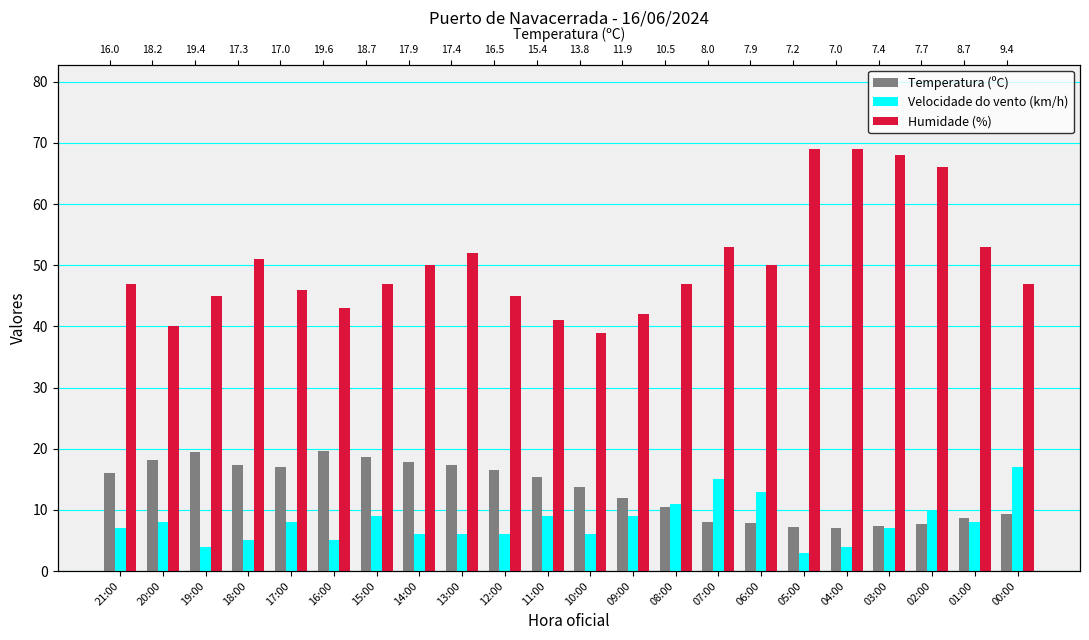

Reading right to left, extract all data points from this chart.

Temperatura (ºC): 00:00=9.4	01:00=8.7	02:00=7.7	03:00=7.4	04:00=7.0	05:00=7.2	06:00=7.9	07:00=8.0	08:00=10.5	09:00=11.9	10:00=13.8	11:00=15.4	12:00=16.5	13:00=17.4	14:00=17.9	15:00=18.7	16:00=19.6	17:00=17.0	18:00=17.3	19:00=19.4	20:00=18.2	21:00=16.0
Velocidade do vento (km/h): 00:00=17.0	01:00=8.0	02:00=10.0	03:00=7.0	04:00=4.0	05:00=3.0	06:00=13.0	07:00=15.0	08:00=11.0	09:00=9.0	10:00=6.0	11:00=9.0	12:00=6.0	13:00=6.0	14:00=6.0	15:00=9.0	16:00=5.0	17:00=8.0	18:00=5.0	19:00=4.0	20:00=8.0	21:00=7.0
Humidade (%): 00:00=47.0	01:00=53.0	02:00=66.0	03:00=68.0	04:00=69.0	05:00=69.0	06:00=50.0	07:00=53.0	08:00=47.0	09:00=42.0	10:00=39.0	11:00=41.0	12:00=45.0	13:00=52.0	14:00=50.0	15:00=47.0	16:00=43.0	17:00=46.0	18:00=51.0	19:00=45.0	20:00=40.0	21:00=47.0